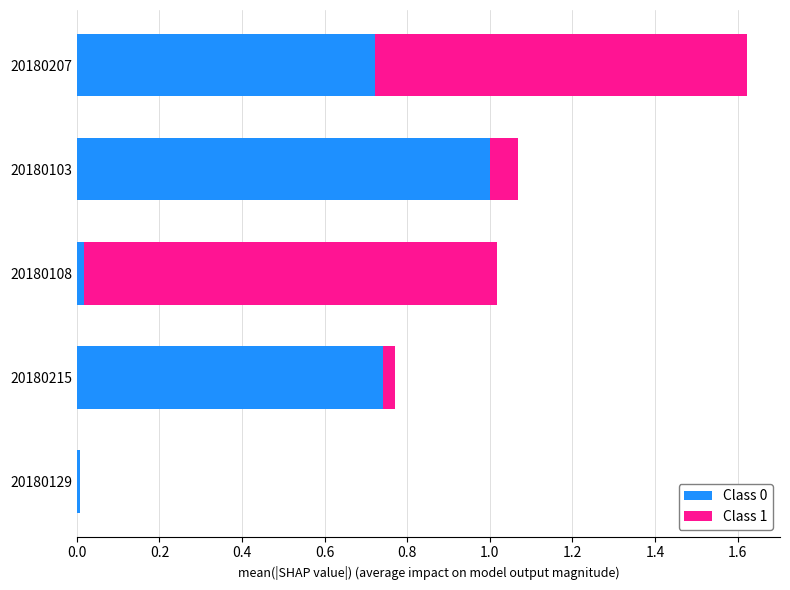

At which category is the sum across all series the highest?

20180207